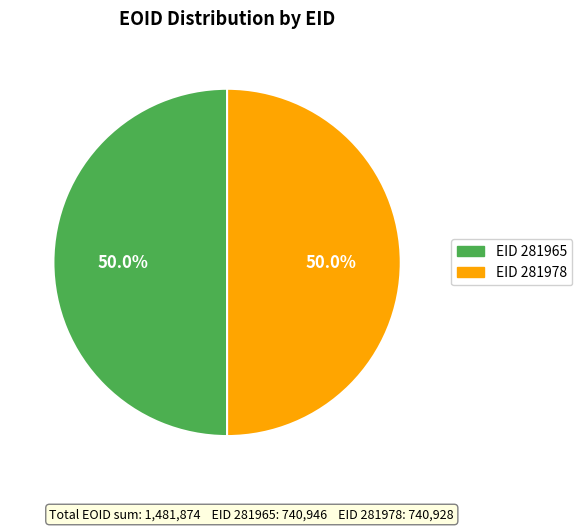

How many segments does this pie chart have?

2